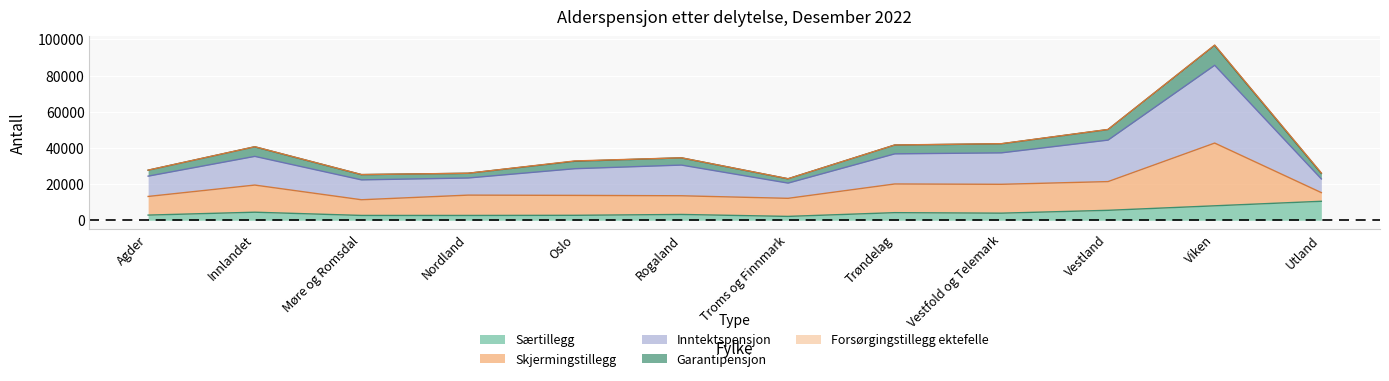

What is the label of the 11th point from the left?

Viken